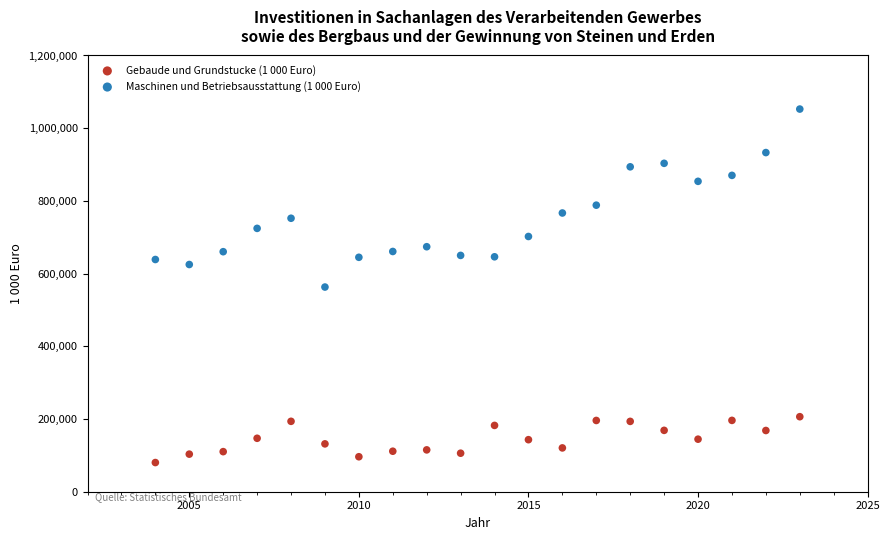

Which series has the largest Y range (max minus min)?

Maschinen und Betriebsausstattung (1 000 Euro)